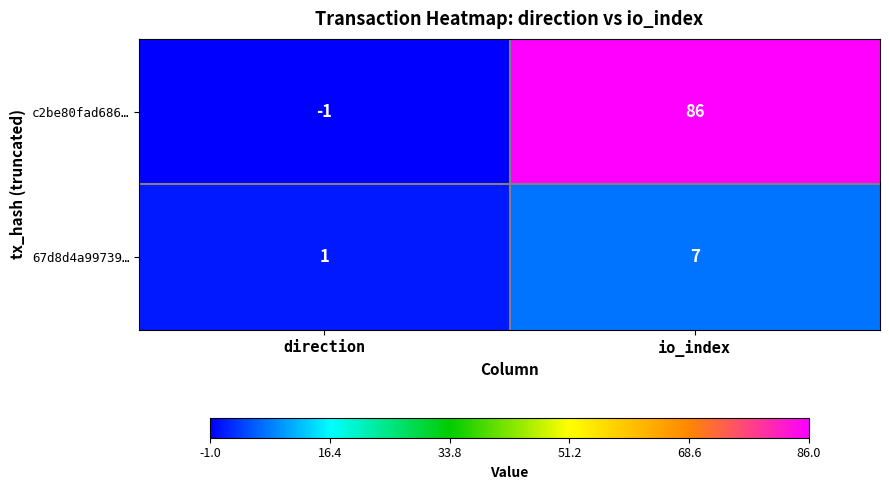

At which category does the chart reach its minimum across all series?

direction